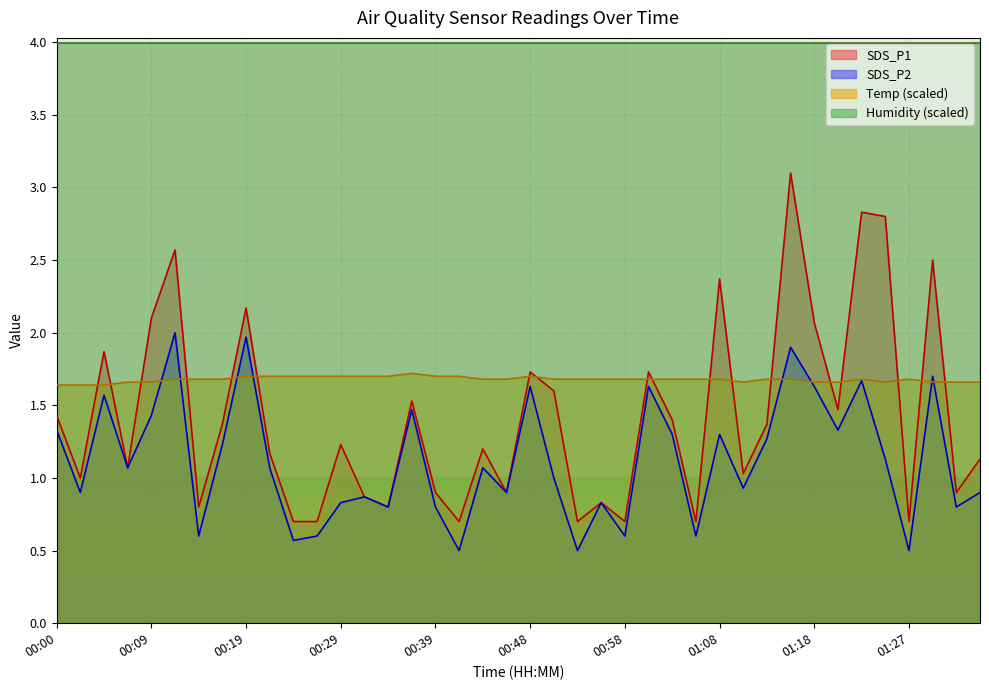

Read the SDS_P1 value at 00:26.

0.7